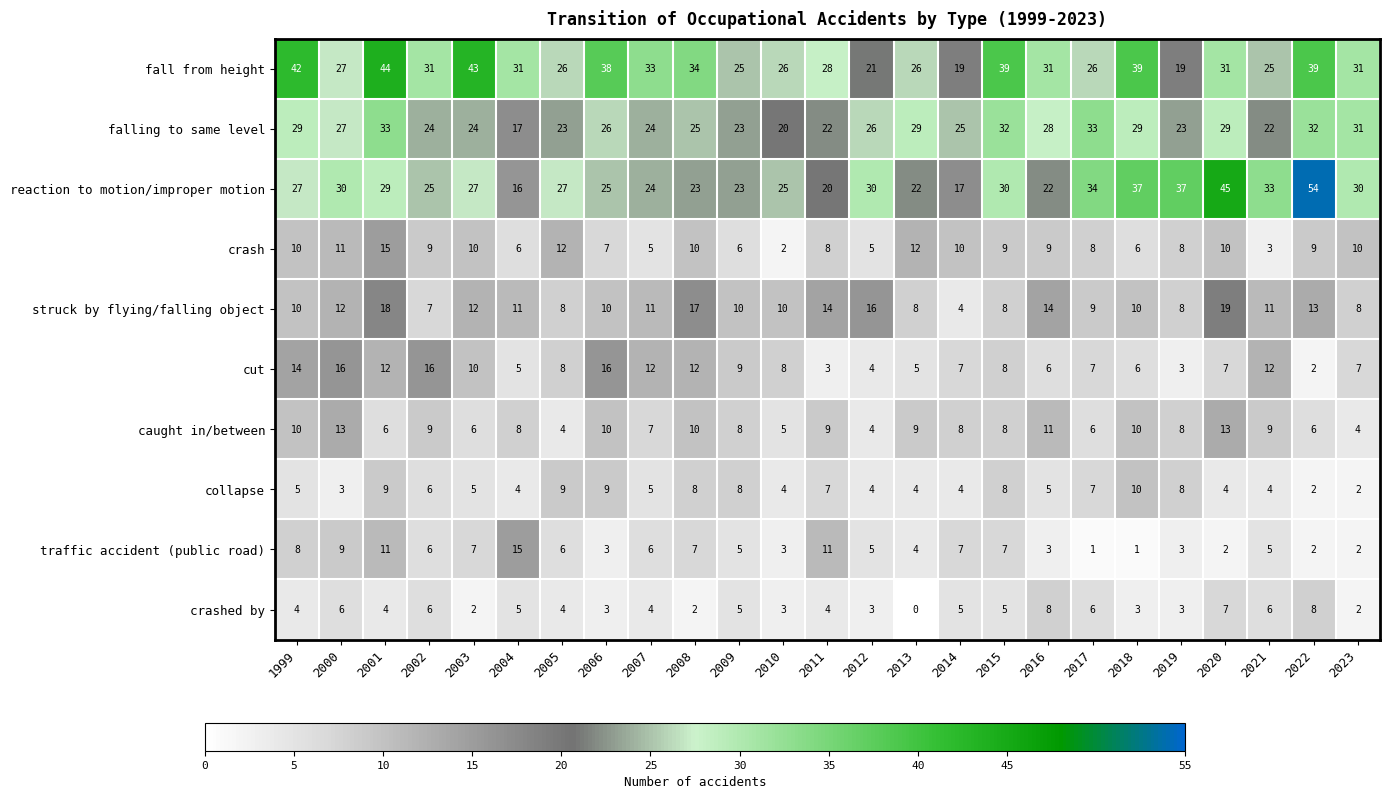

Which label corresponds to the largest value in the chart?

2022